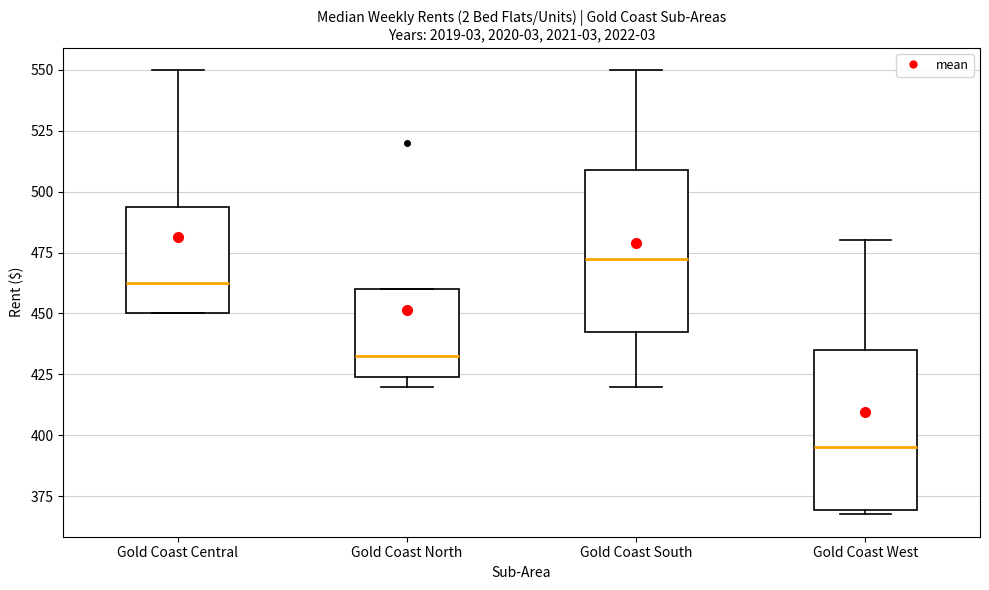

Where does the median line of the box for Gold Coast West sit on the y-axis? The values are not printed on the chart, so give them approximately, as read against the axis.

395